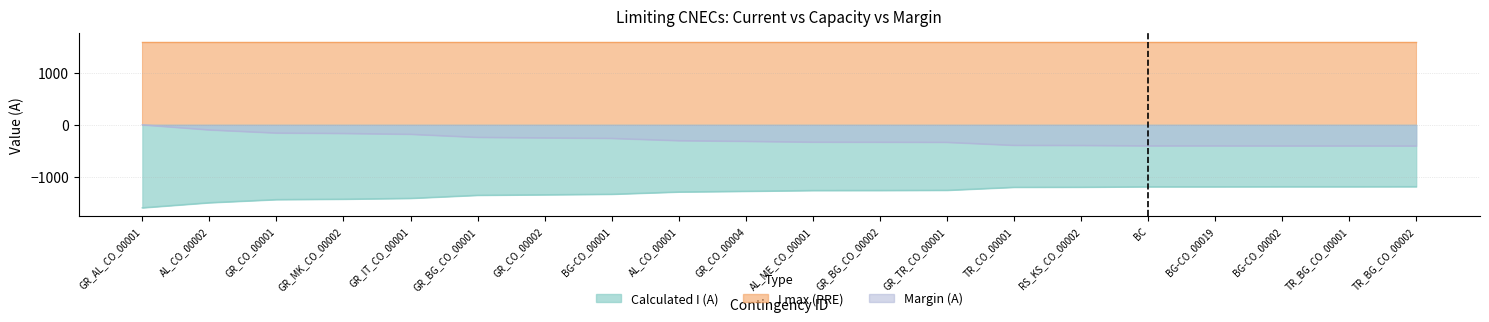

Is the value of Calculated I (A) at AL_ME_CO_00001 greater than the value of Margin (A) at TR_BG_CO_00001?

No